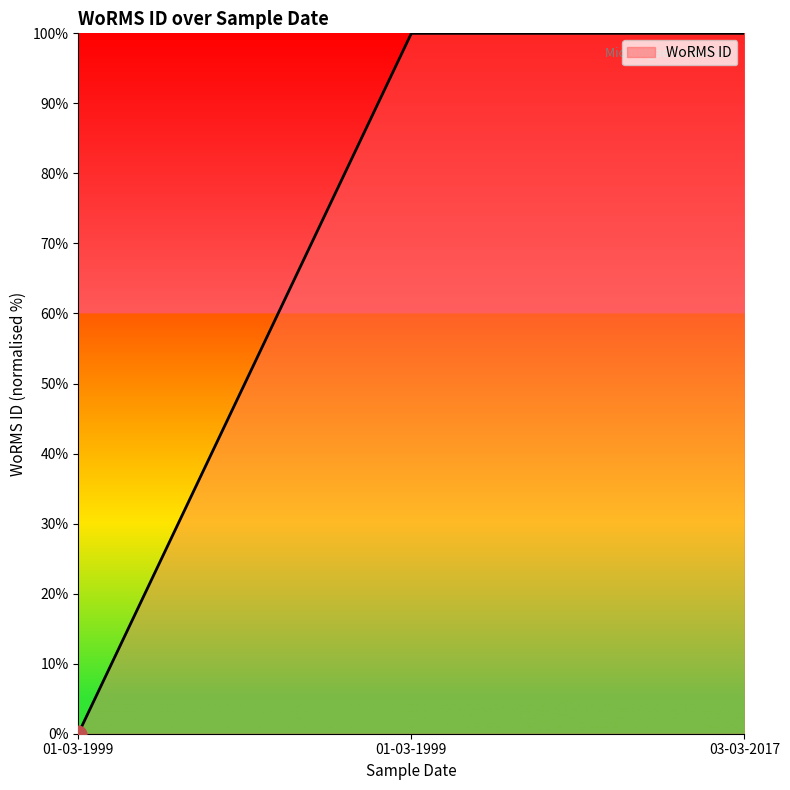

Rank the categories by value from highest to lowest.

01-03-1999, 03-03-2017, 01-03-1999